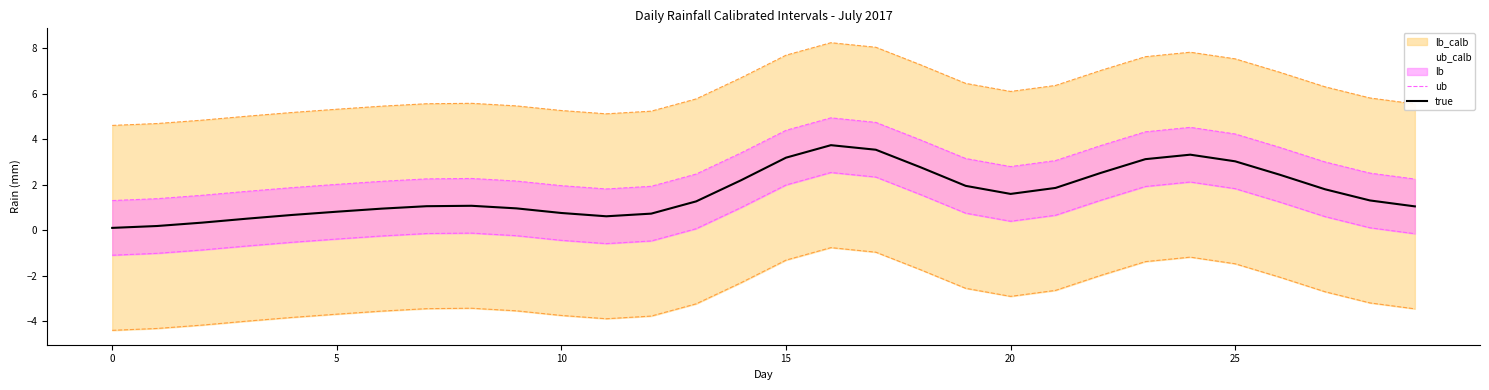

Which series has the widest spread of values?

ub